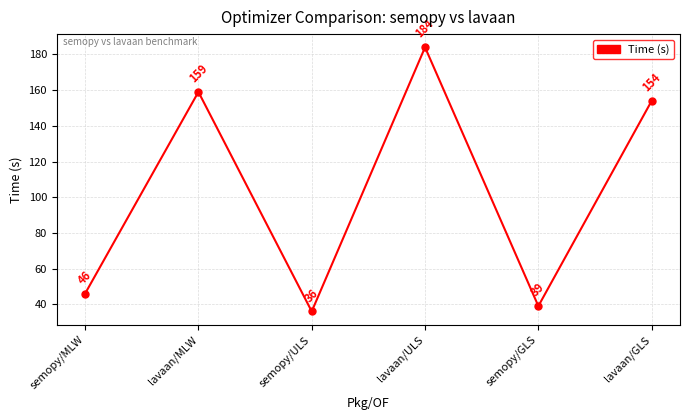

How many data points are less than 154?

3